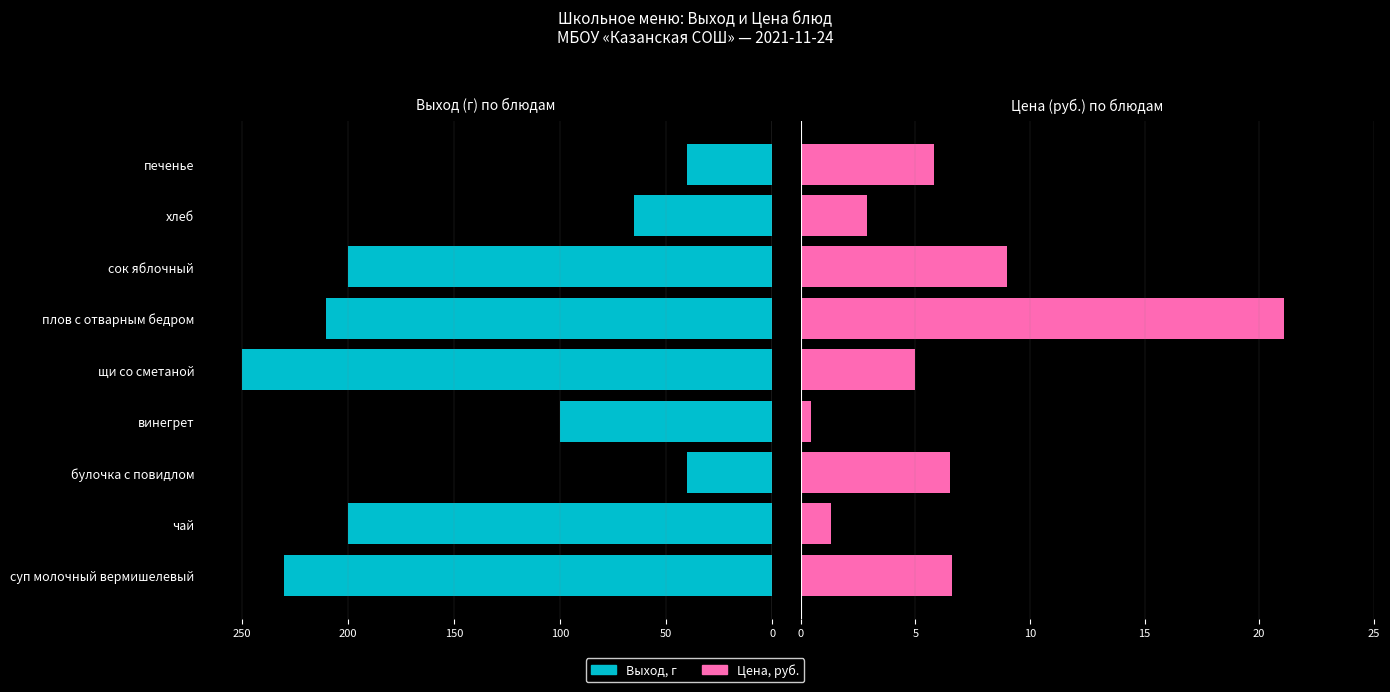

How many groups of bars are there?

9